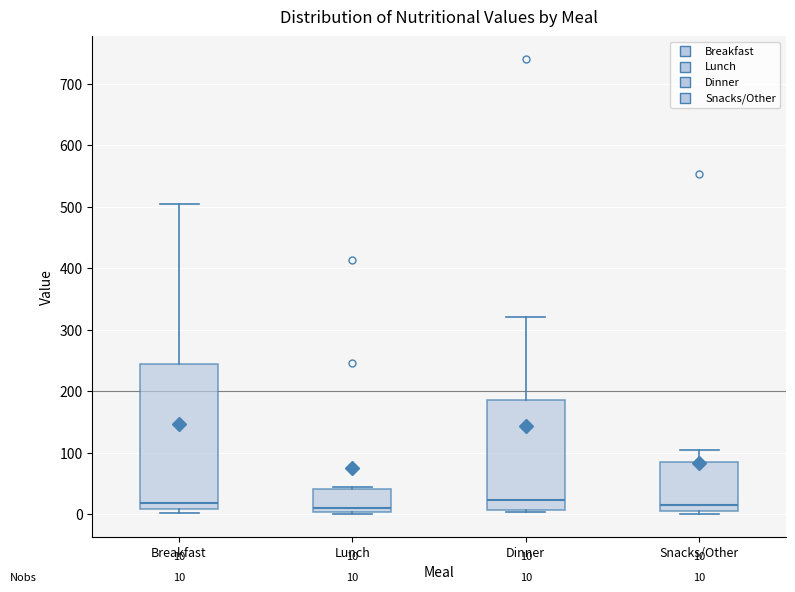

Comparing the boxes themselves (not the whiskers), which one is the tallest?

Breakfast